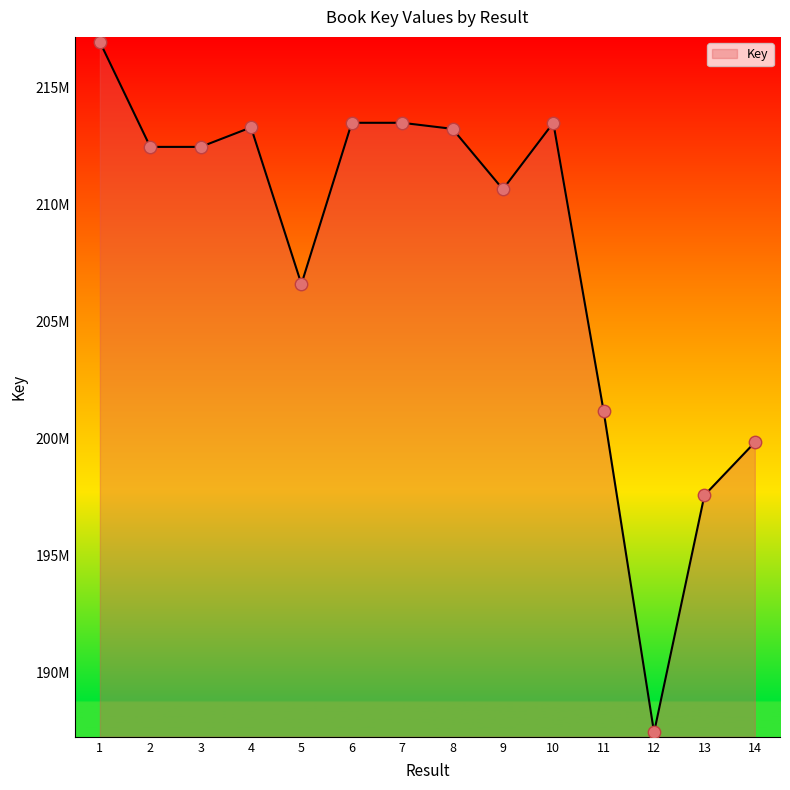

What is the ratio of the value at 11 to the value at 7?

0.9